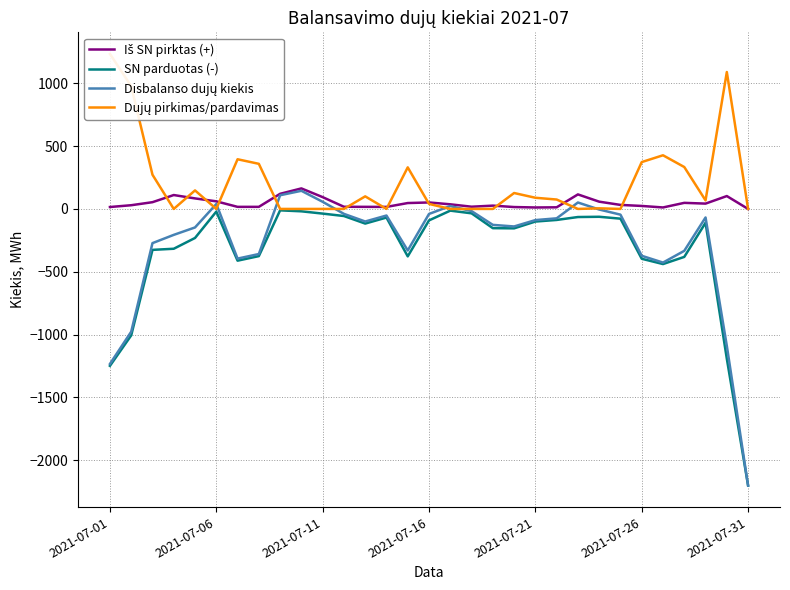

Rank the series by their maximum value, from highest to lowest.

Dujų pirkimas/pardavimas, Iš SN pirktas (+), Disbalanso dujų kiekis, SN parduotas (-)